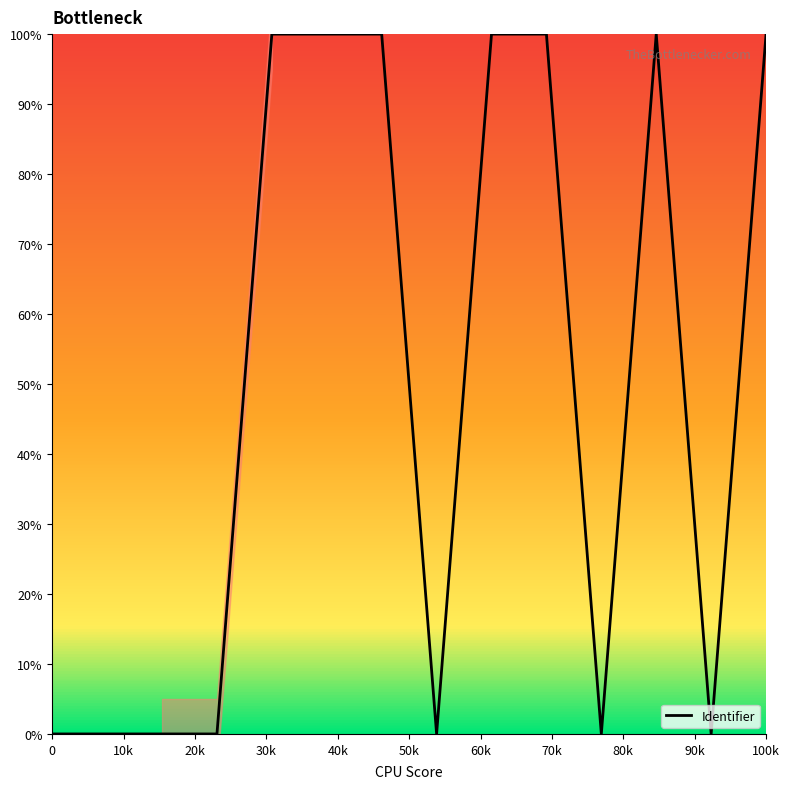

True or false: Identifier has a value of 0.0 at 0.

True